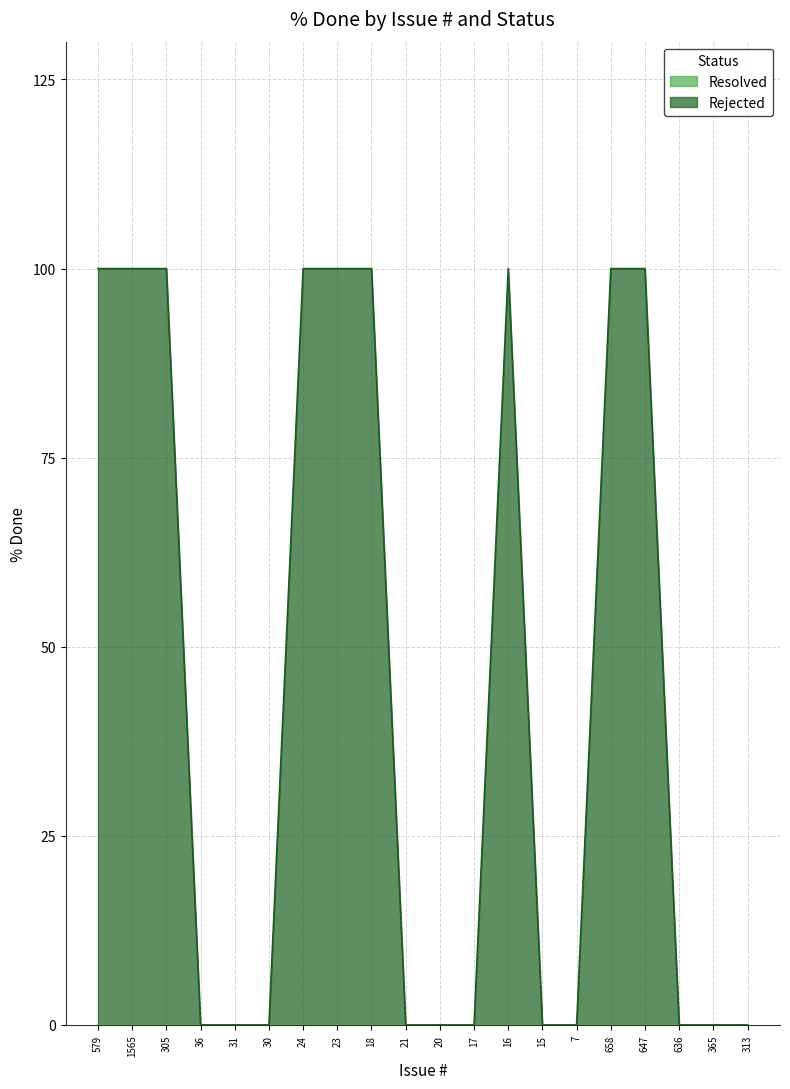

Reading right to left, extract all data points from this chart.

0	0	0	100	100	0	0	100	0	0	0	100	100	100	0	0	0	100	100	100